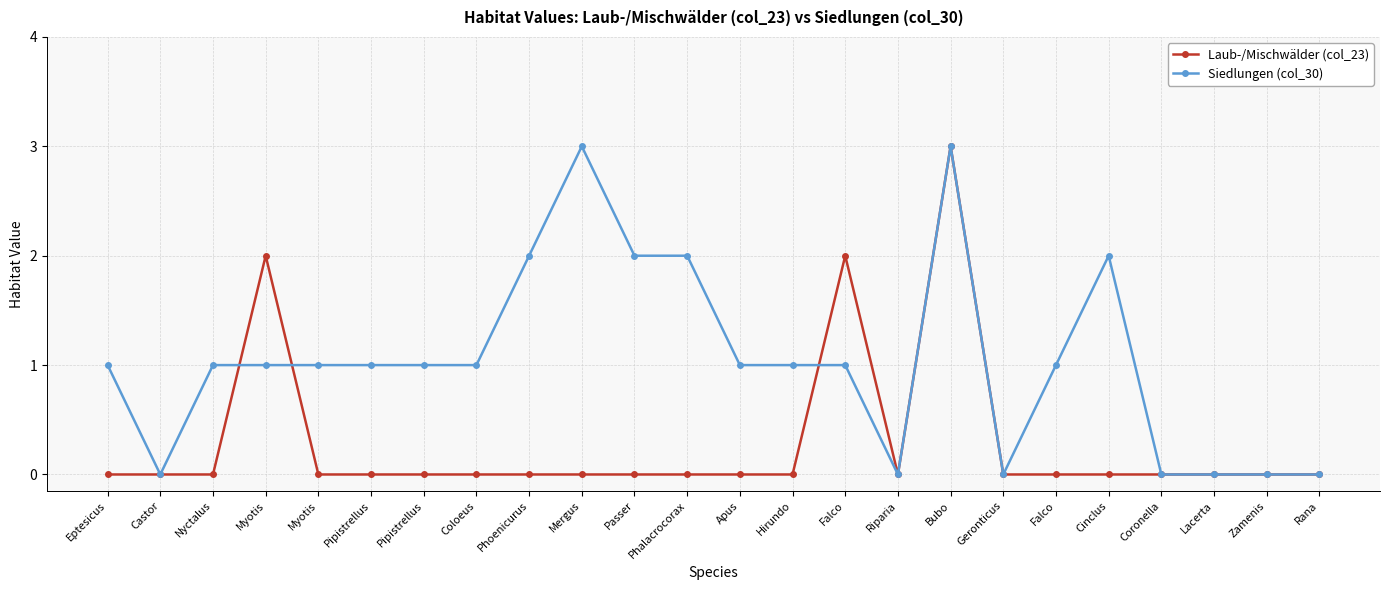

How many lines are shown in the chart?

2